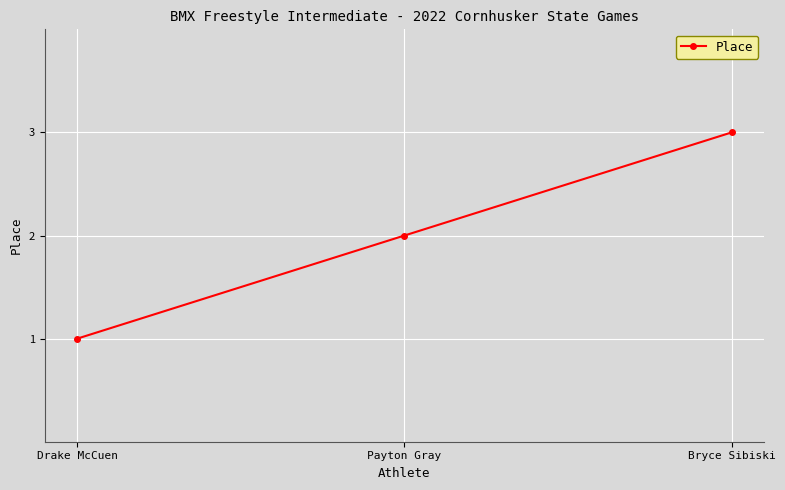

At which label is the value closest to 2?

Payton Gray